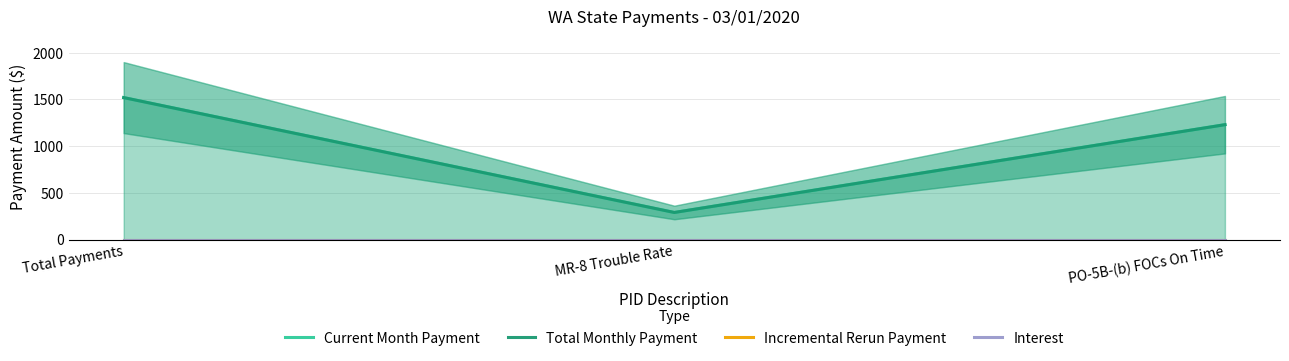

Is it true that Current Month Payment equals 826 at PO-5B-(b) FOCs On Time?

False